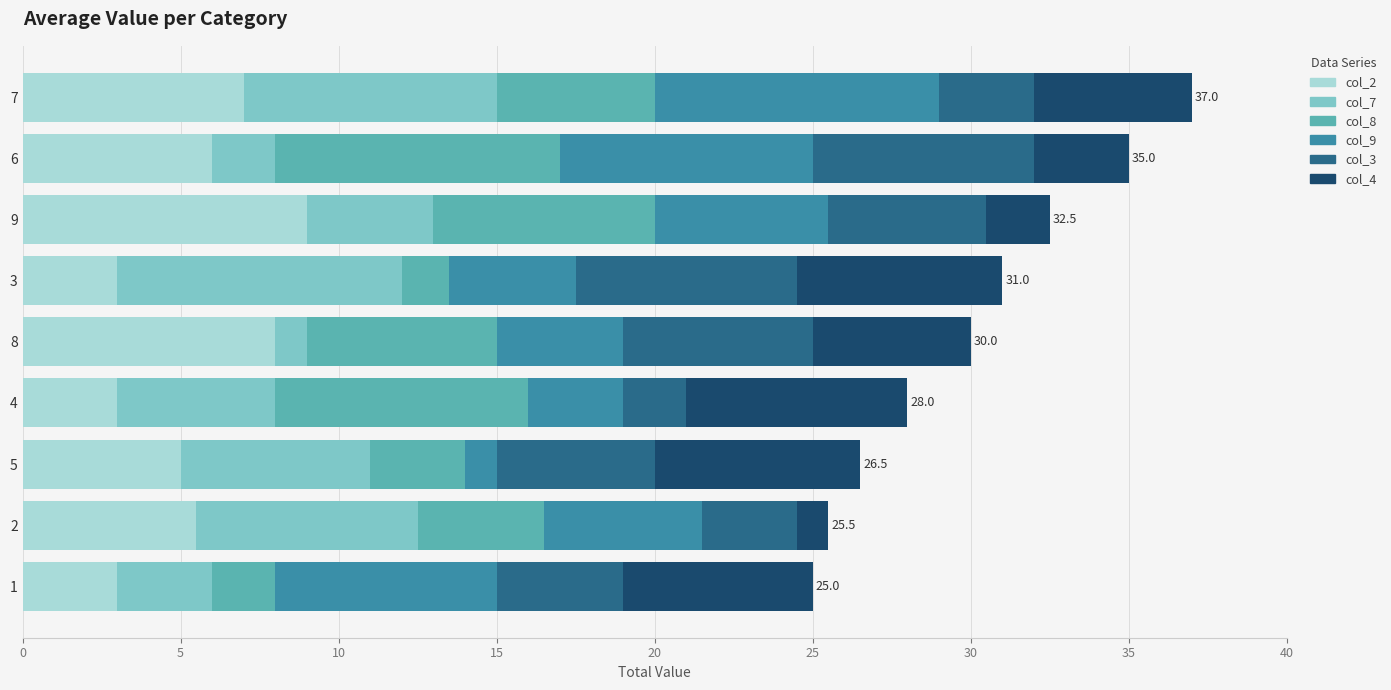

What is the sum of all col_2 values?

49.5